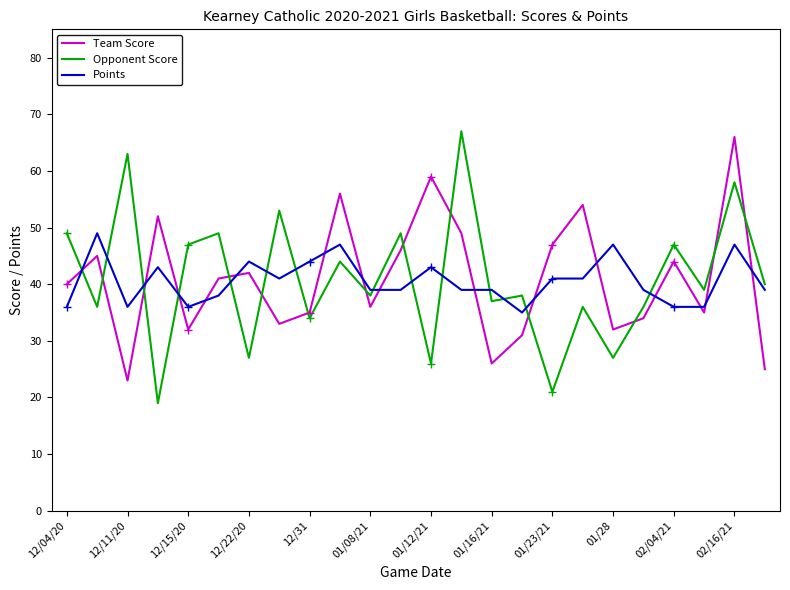

True or false: Team Score has more than 2 interior local peaks.

True